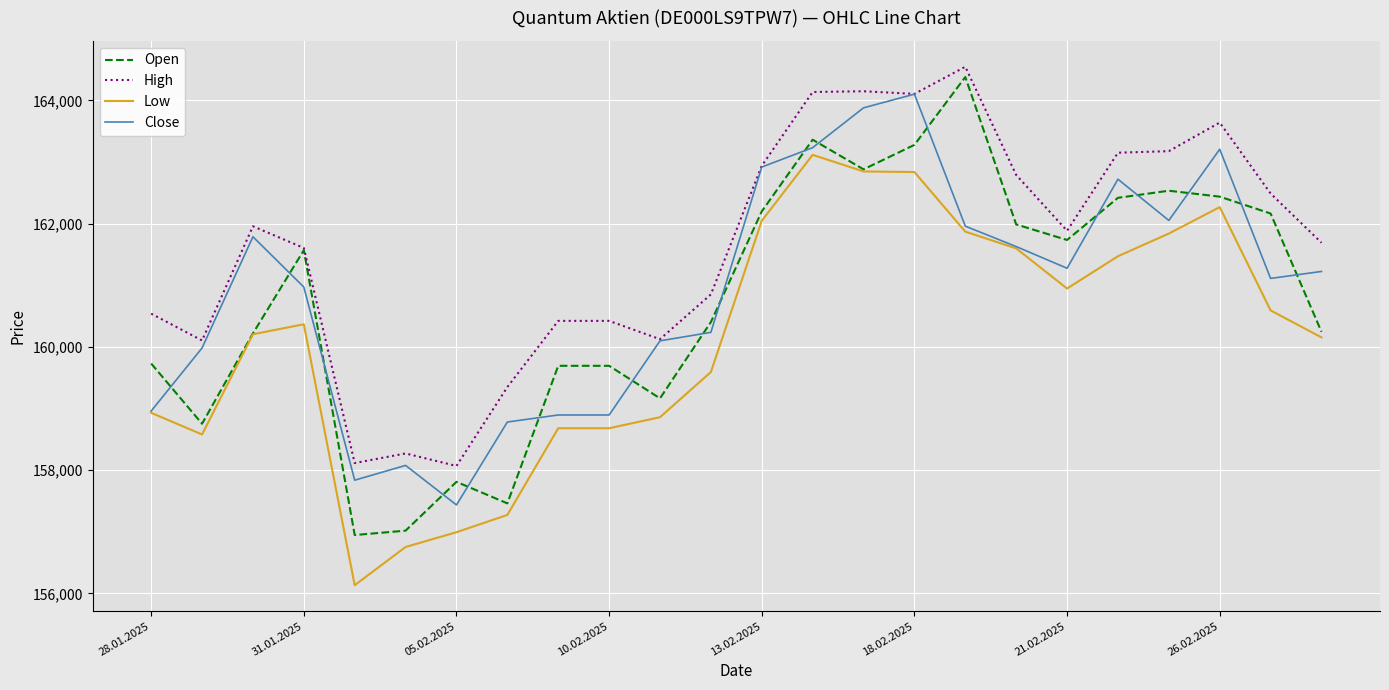

What is the sum of all Low values?

3842654